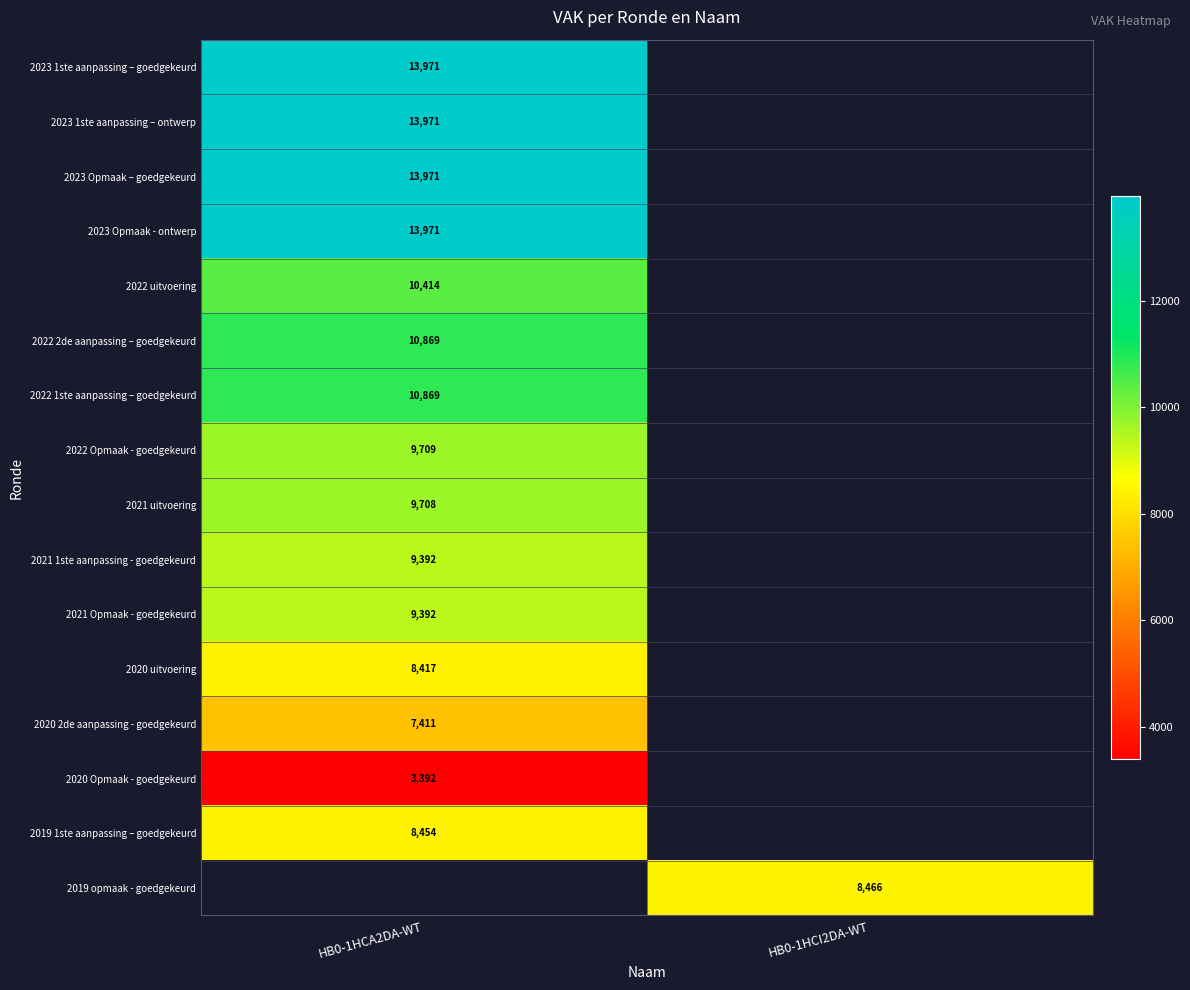

The 2020 Opmaak - goedgekeurd series shows 3392 at HB0-1HCA2DA-WT. True or false?

True